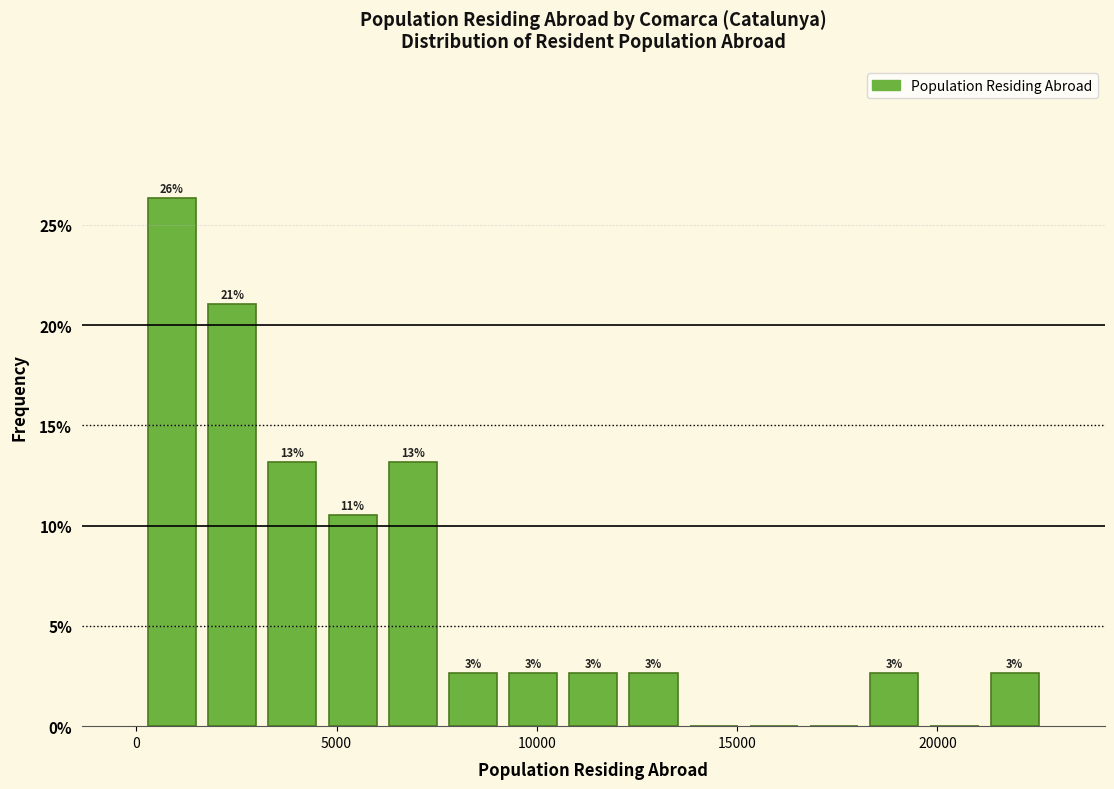

Read against the x-axis, roughly where is the centre of the tallest bar?

1000